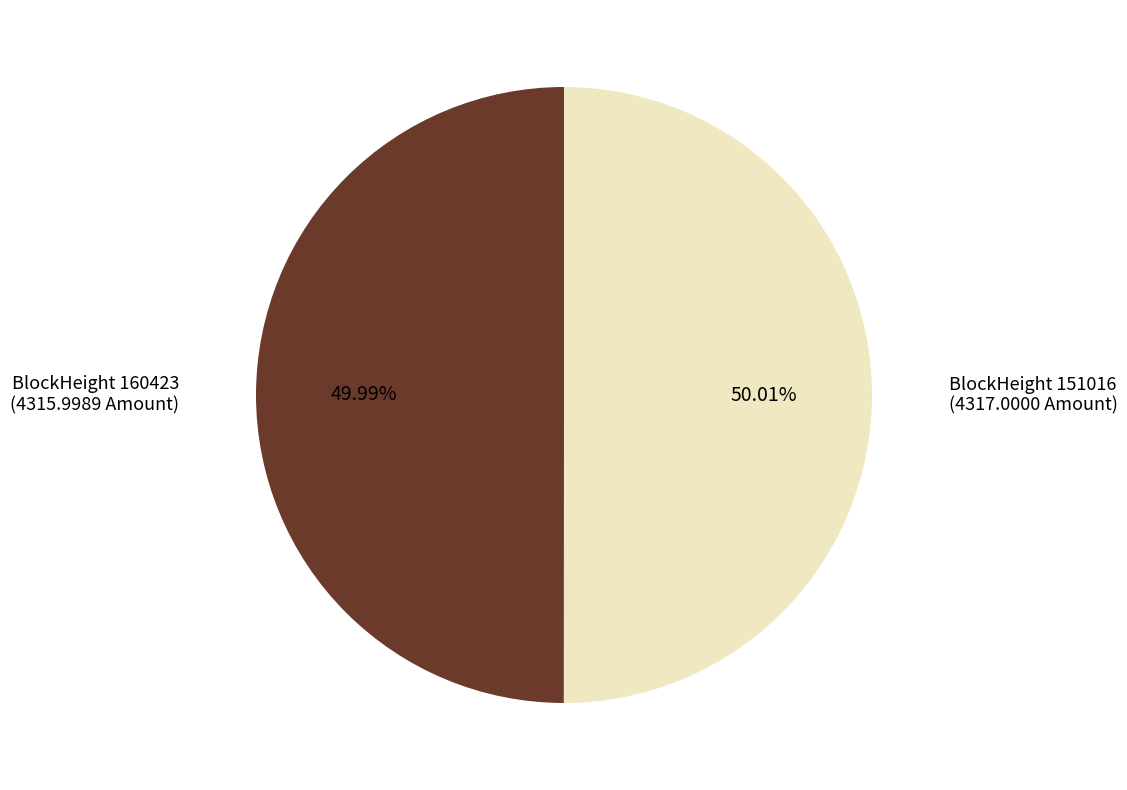

Is there a majority slice in this chart?

Yes